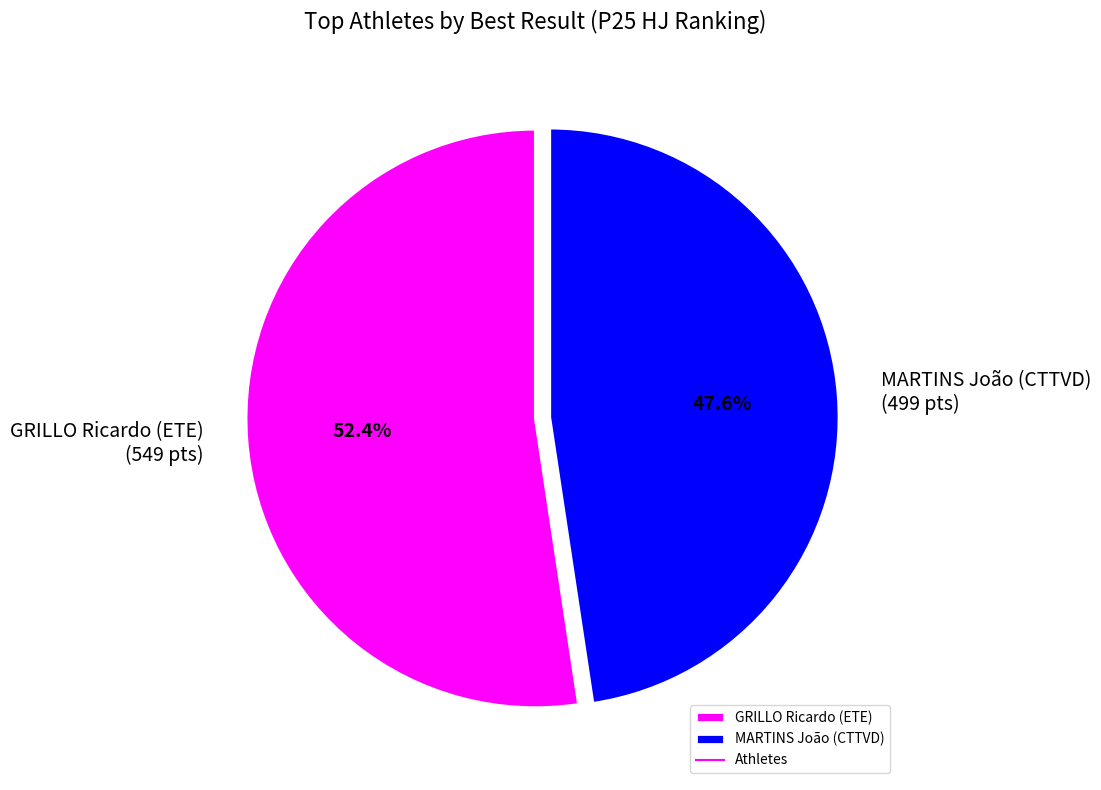

Is there a majority slice in this chart?

Yes